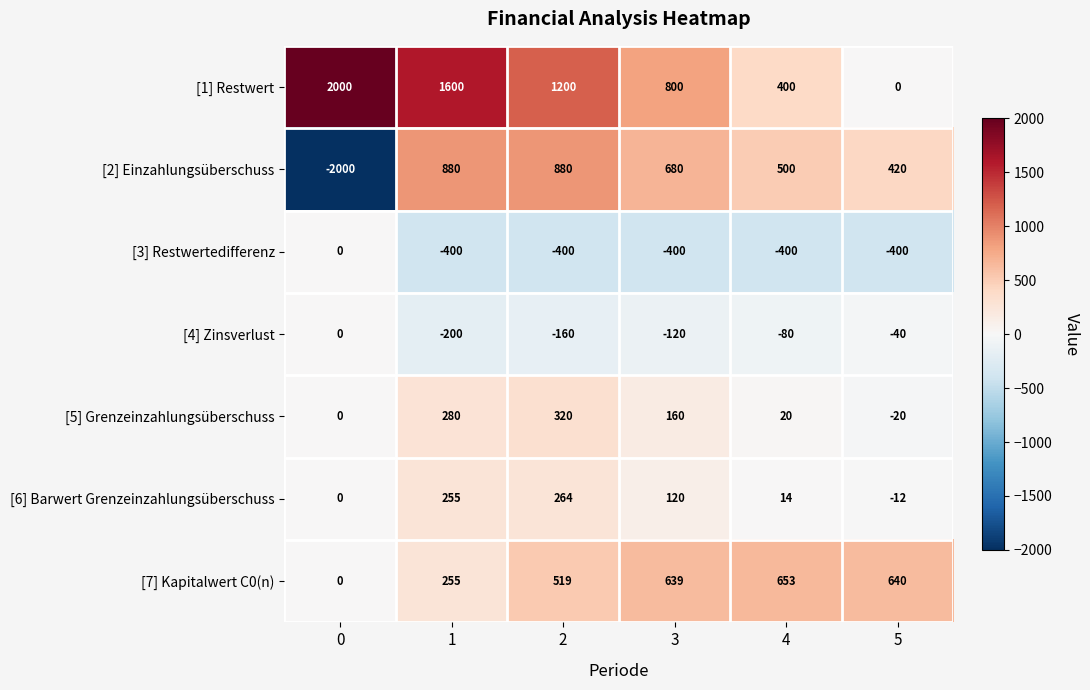

What is the spread (max minus min) of values at 3?

1200